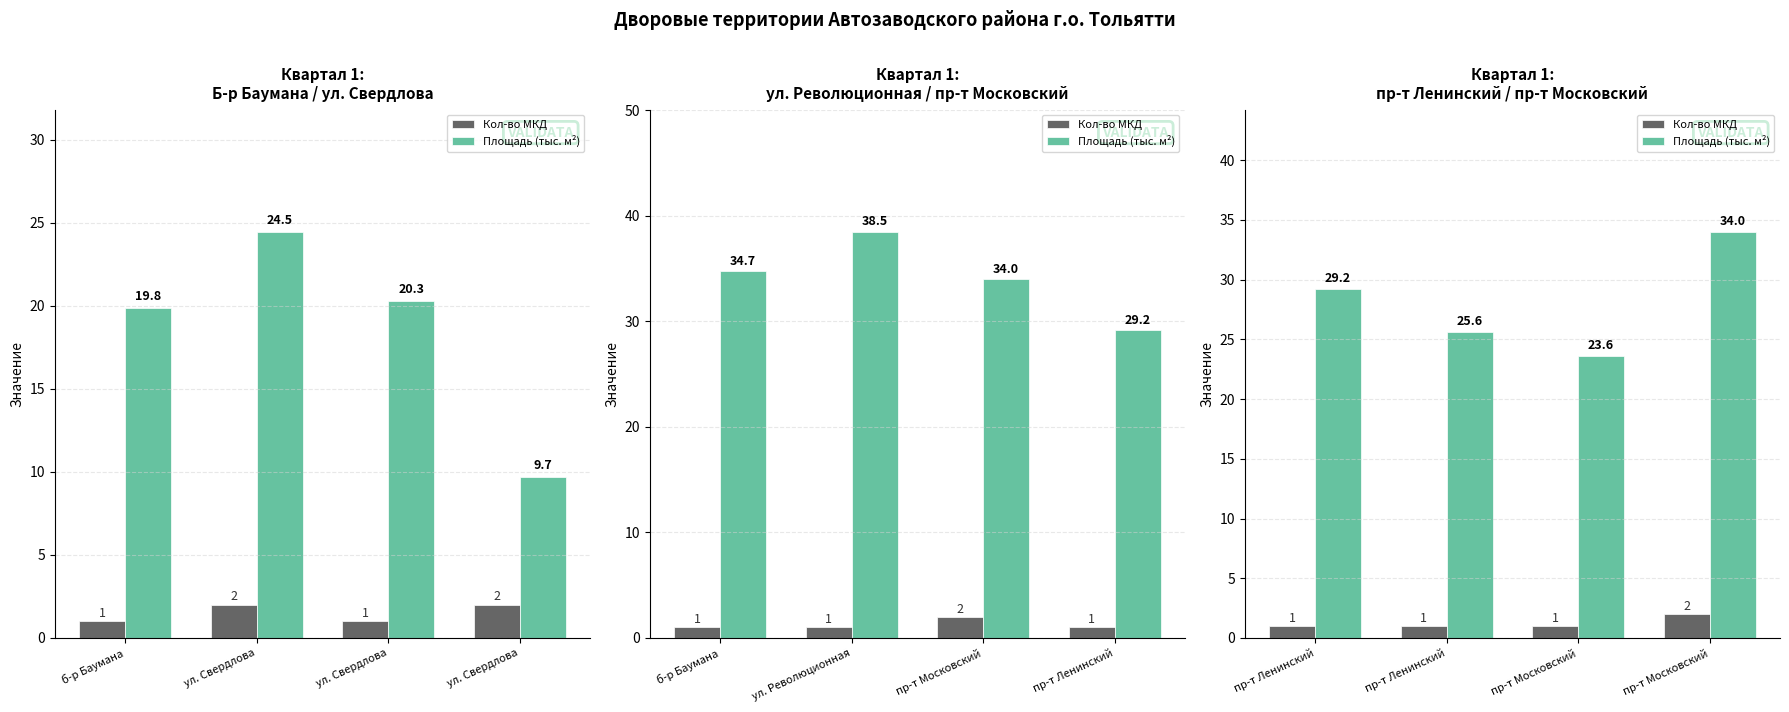

Rank the series by their average value, from highest to lowest.

Площадь (тыс. м²), Кол-во МКД